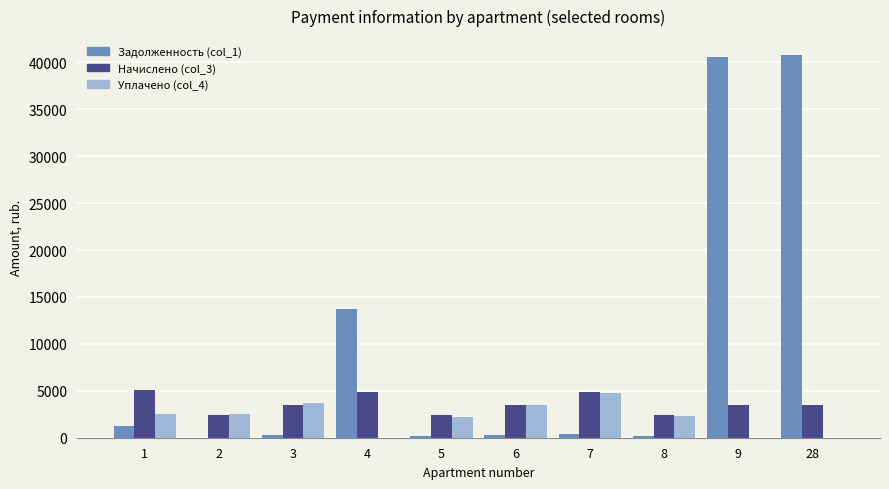

What is the maximum value shown in the chart?

40765.8